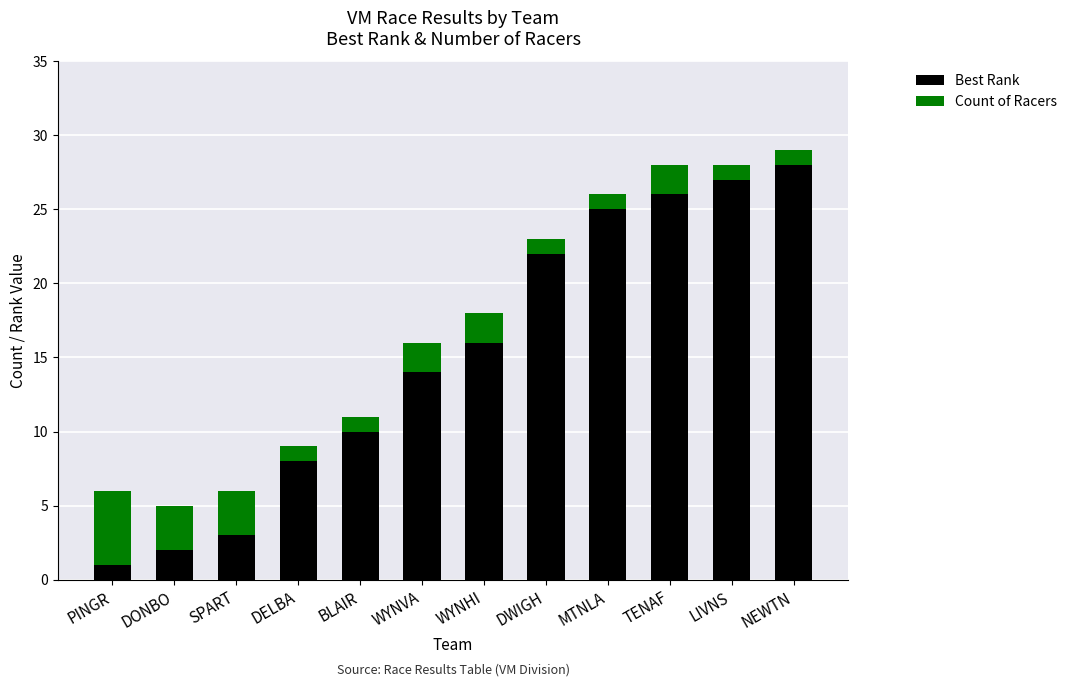

Is it true that Best Rank equals 8 at DELBA?

True